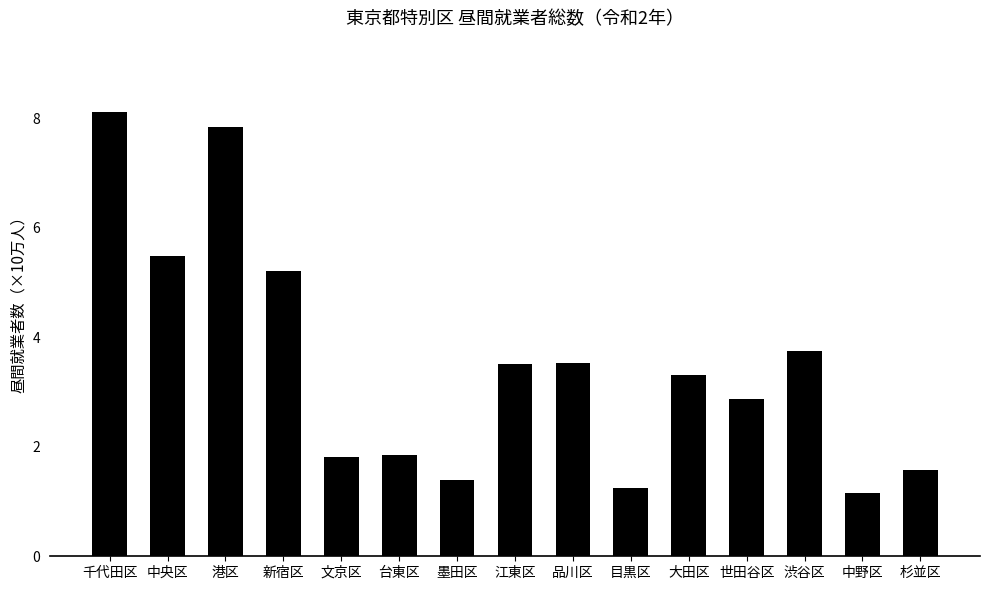

At which label does the data first exceed 3?

千代田区